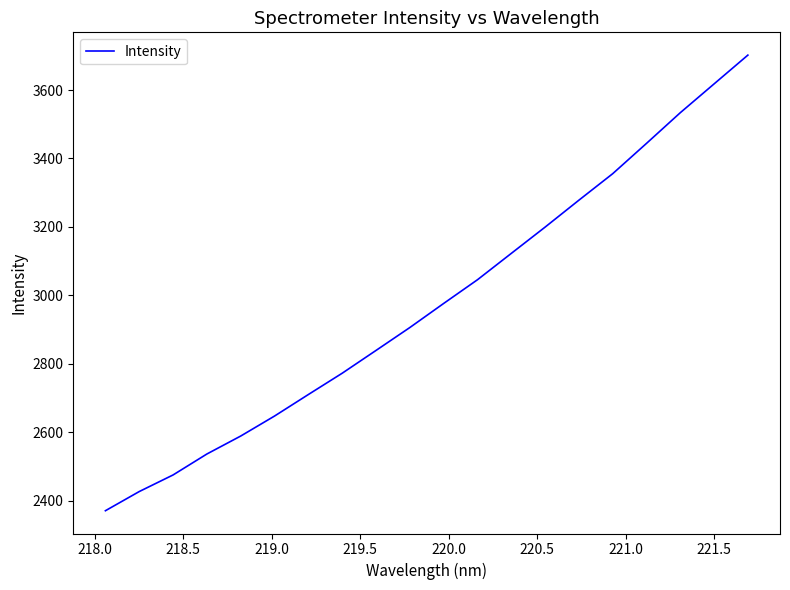

What is the minimum value shown in the chart?

2371.0